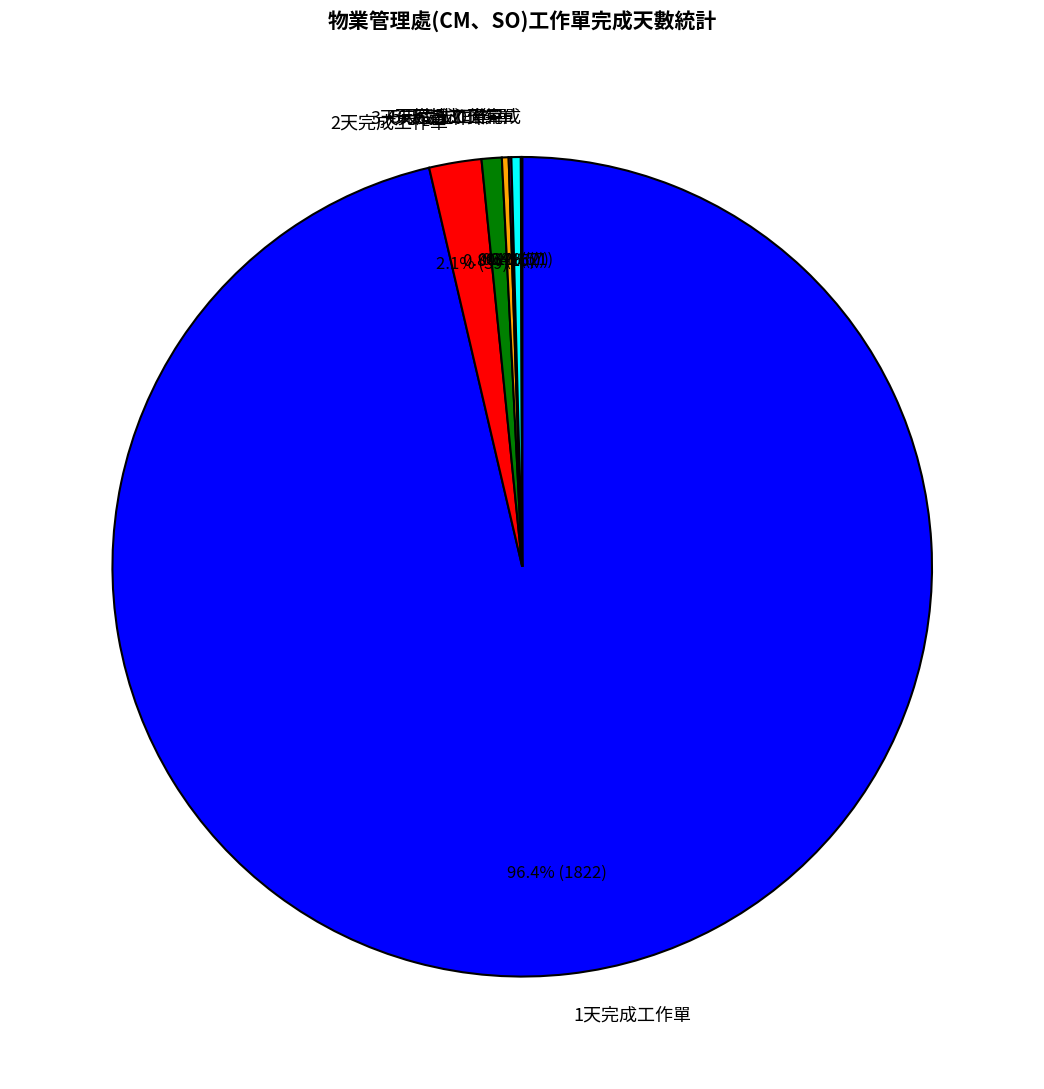

Which has a higher value, 6天完成工作單 or 2天完成工作單?

2天完成工作單